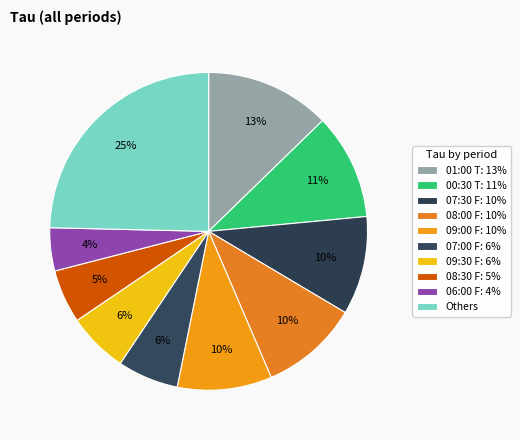

How many segments does this pie chart have?

10